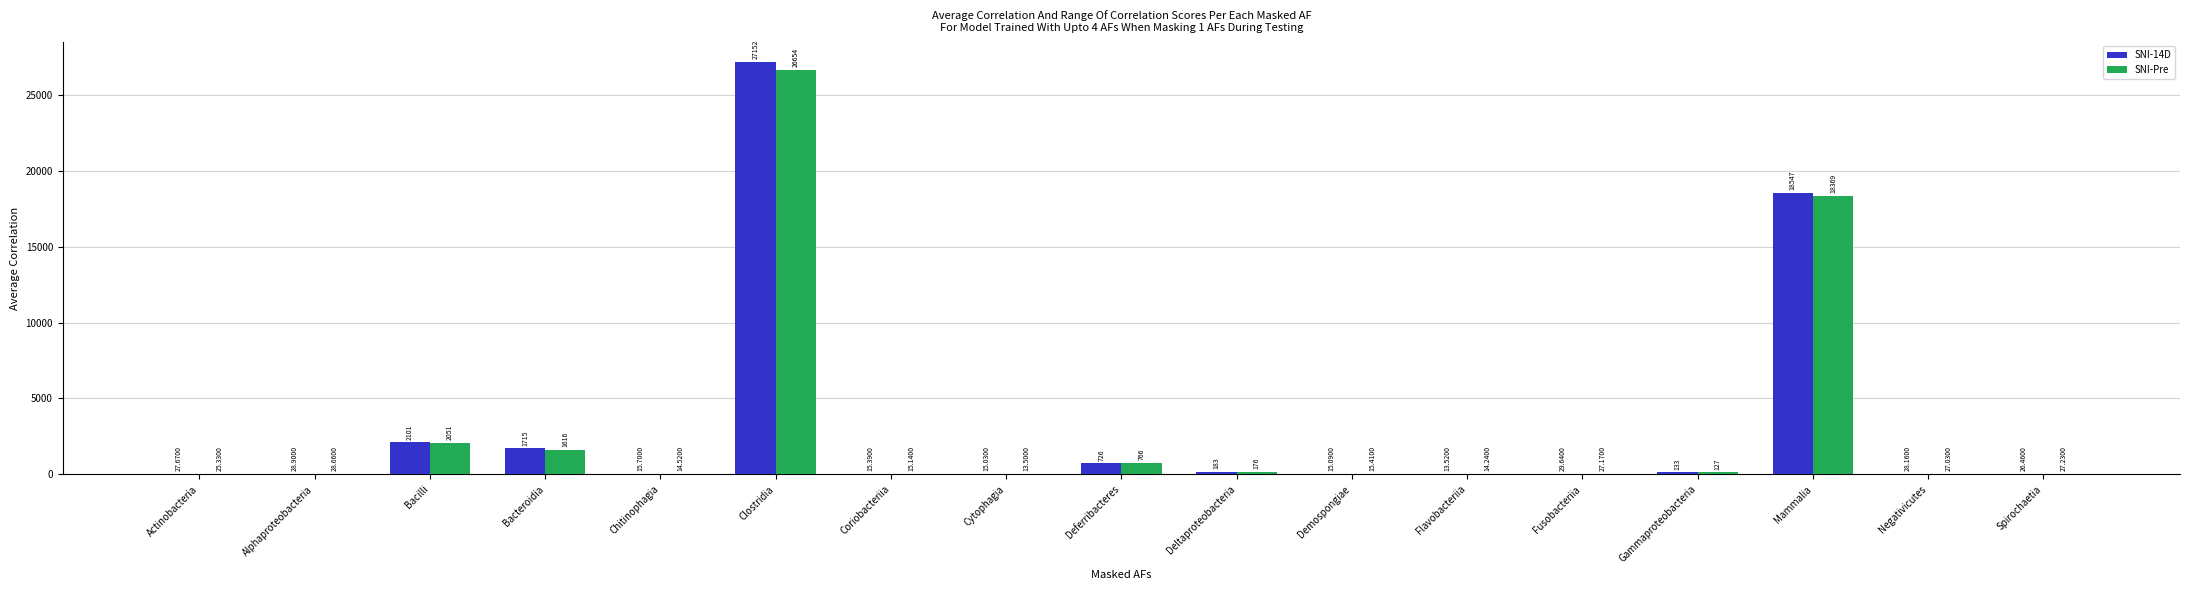

Which label corresponds to the largest value in the chart?

Clostridia